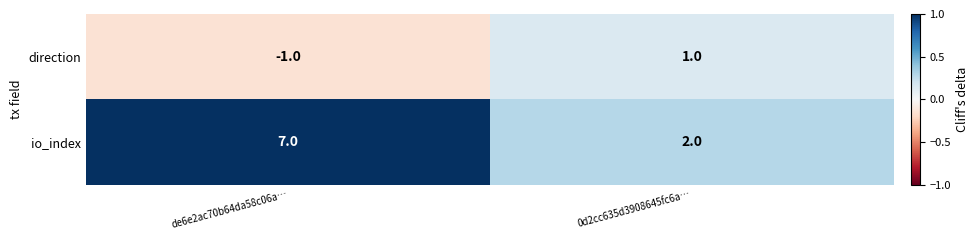

The value of io_index at de6e2ac70b64da58c06a… is 7. True or false?

True